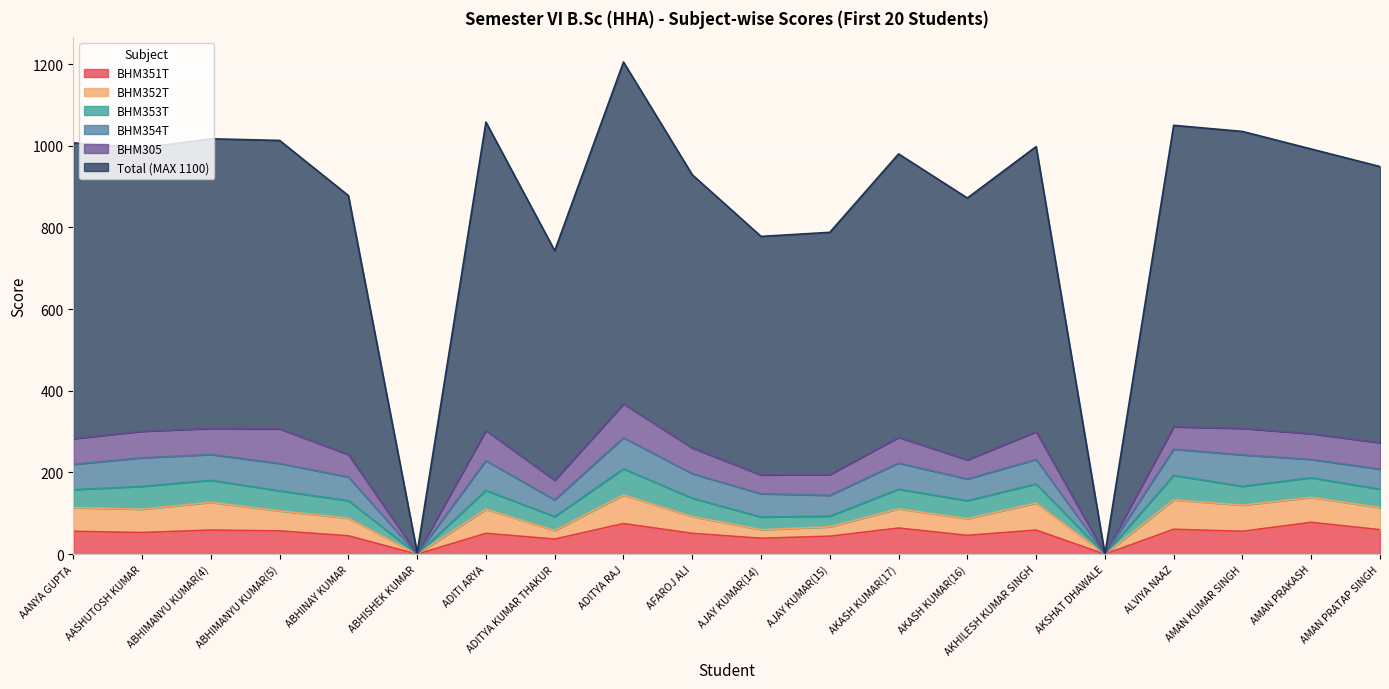

At which category is the sum across all series the highest?

ADITYA RAJ